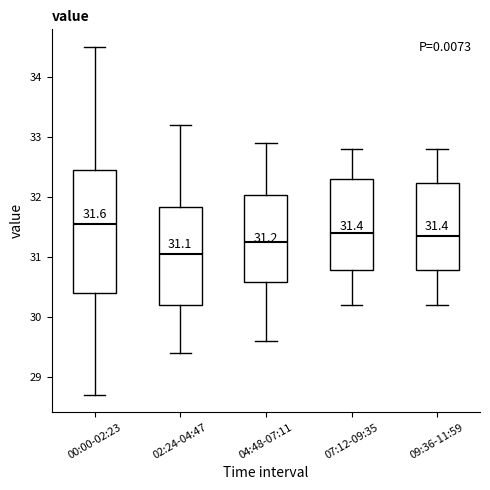

Which box's median line is the lowest?

02:24-04:47